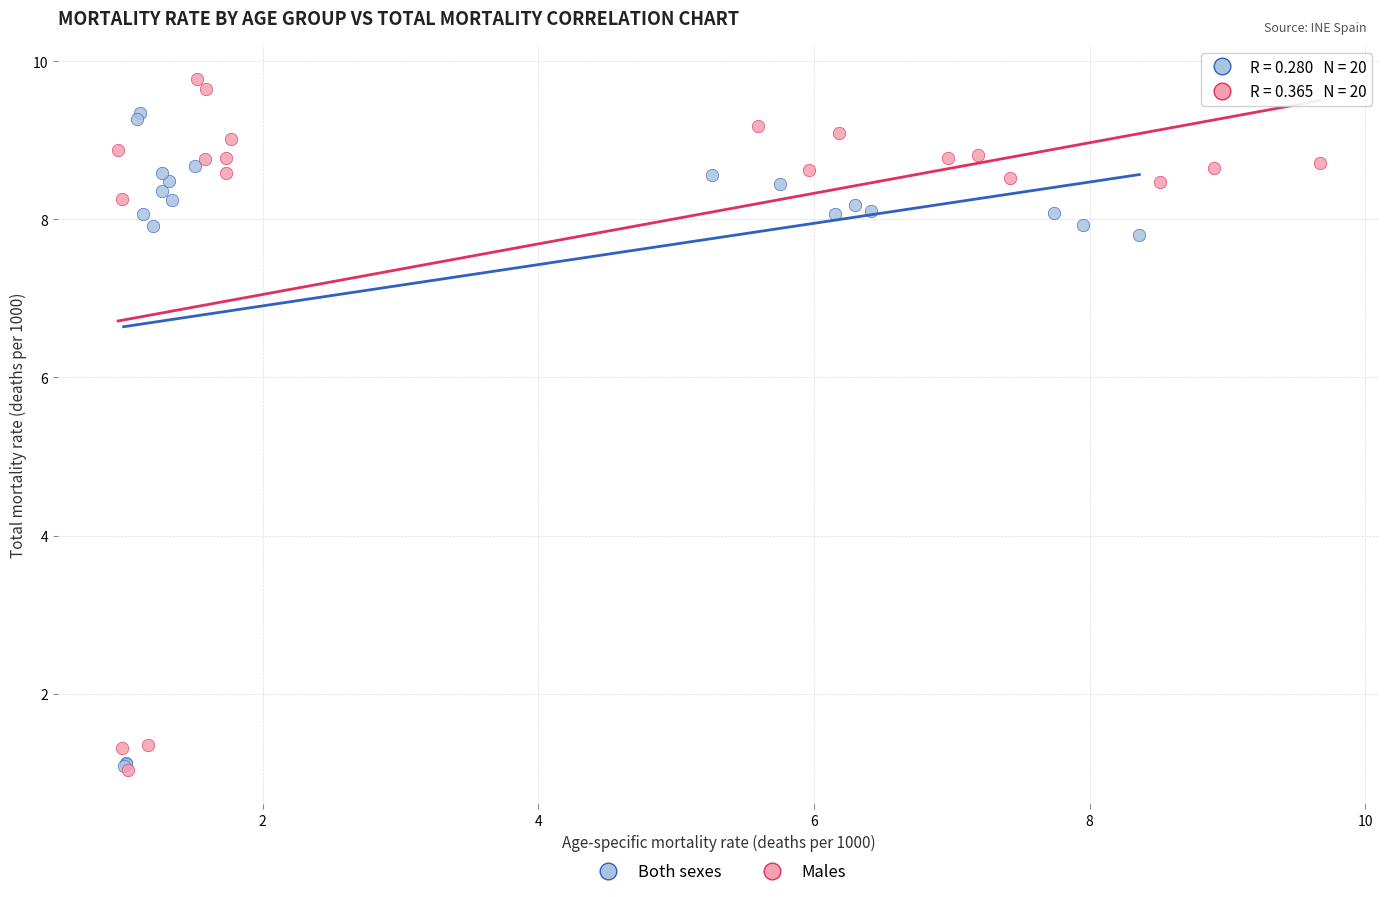

Which series has the widest spread of Y values?

Males